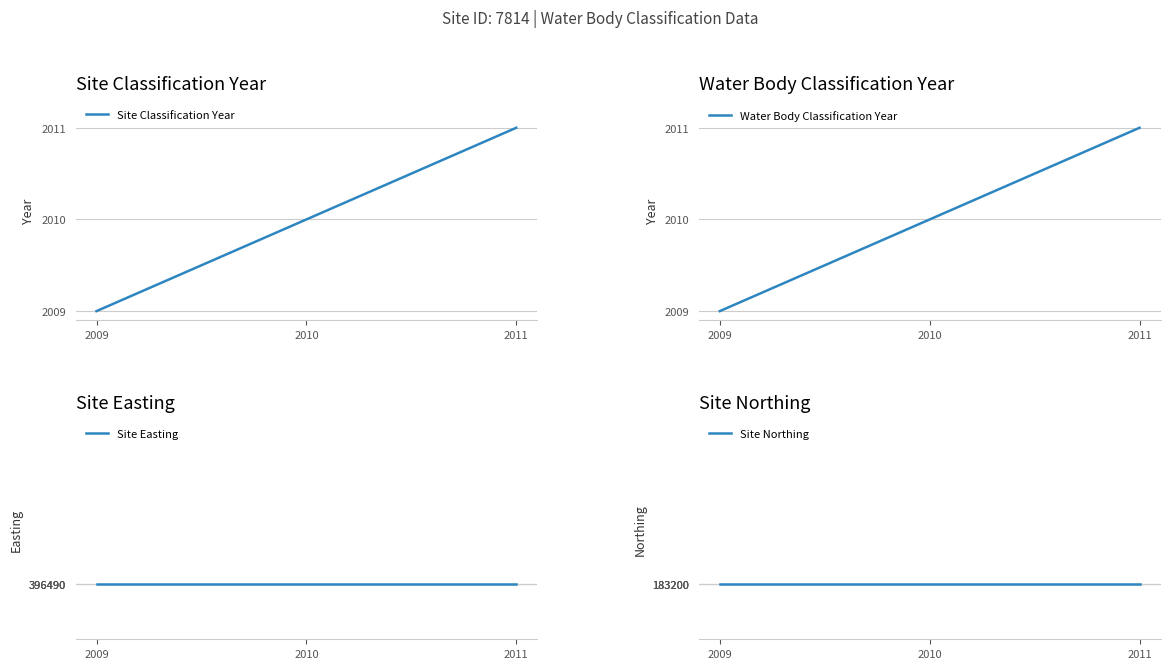

What are all the series names shown in the legend?

Site Classification Year, Water Body Classification Year, Site Easting, Site Northing